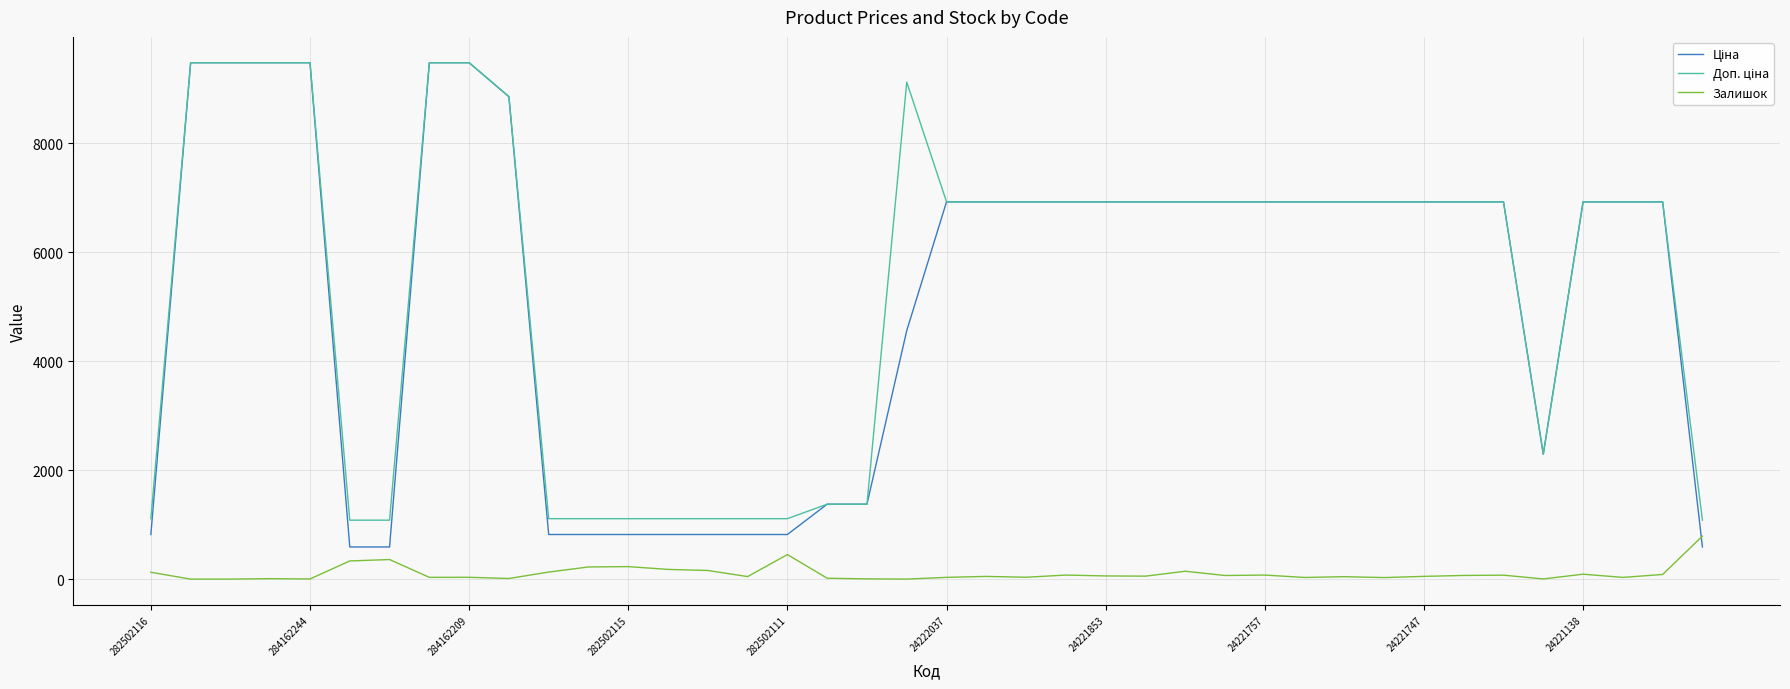

What is the maximum value shown in the chart?

9480.1